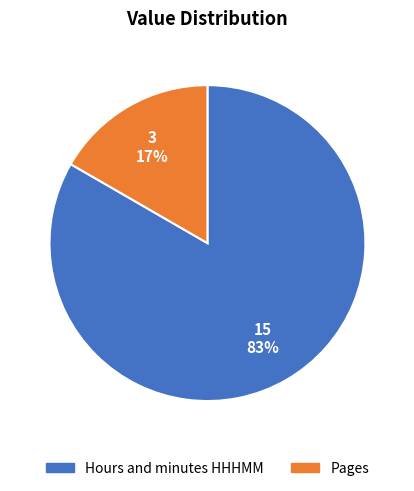

To the nearest percent, what is the average slice percentage?

50%